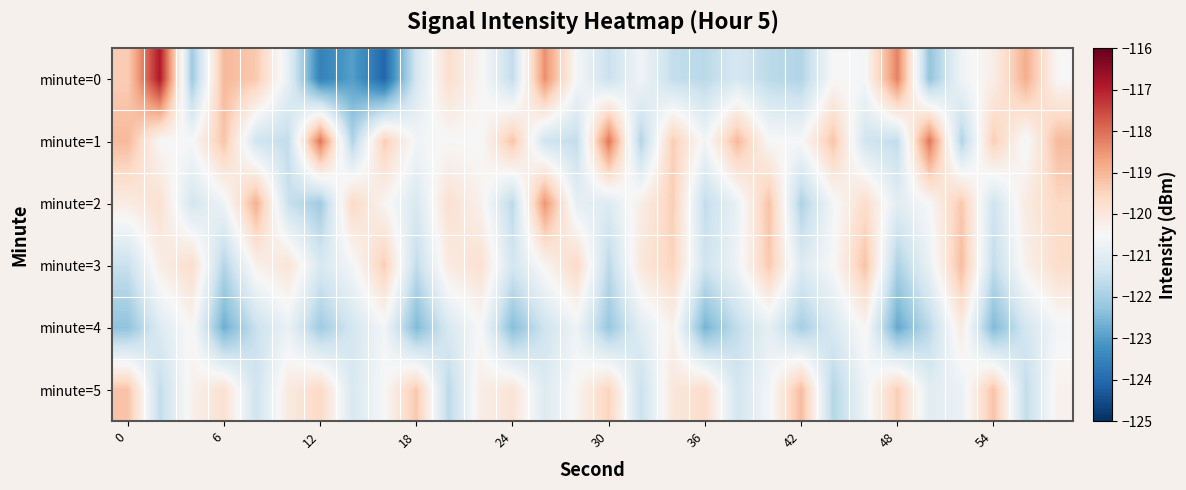

Reading right to left, what are all the values shown in this chart?

minute=0: -120.5	-118.9	-120.2	-120.7	-122.3	-118.2	-120.5	-120.5	-121.8	-121.7	-121.2	-121.7	-121.6	-120.7	-121.5	-120.6	-118.4	-121.6	-120.4	-119.8	-121.3	-124.0	-123.0	-123.5	-120.9	-119.3	-119.0	-122.1	-116.9	-119.4
minute=1: -119.1	-120.6	-119.4	-121.8	-118.1	-121.6	-121.4	-119.2	-120.5	-120.5	-119.1	-120.6	-119.4	-121.8	-118.1	-121.6	-121.4	-119.2	-120.5	-120.5	-120.6	-119.4	-121.8	-118.1	-121.6	-121.4	-119.2	-120.5	-120.5	-119.1
minute=2: -119.6	-120.1	-121.4	-119.3	-120.5	-121.0	-119.7	-120.6	-121.9	-119.2	-120.8	-121.6	-119.4	-120.2	-121.1	-120.9	-118.5	-121.7	-120.3	-119.8	-121.2	-120.4	-119.6	-122.1	-121.5	-118.9	-120.7	-121.3	-119.8	-120.2
minute=3: -119.7	-120.3	-121.6	-119.1	-120.8	-121.9	-119.2	-120.5	-121.1	-119.3	-120.7	-121.4	-119.5	-120.0	-121.7	-119.6	-120.4	-121.3	-119.8	-120.1	-121.6	-119.4	-120.6	-121.2	-119.9	-120.3	-121.8	-119.7	-120.2	-121.5
minute=4: -120.6	-121.3	-122.5	-120.1	-121.7	-122.8	-120.4	-121.2	-122.0	-120.9	-121.6	-122.6	-120.3	-121.0	-122.2	-120.7	-121.4	-122.4	-120.5	-121.2	-122.5	-120.6	-121.3	-122.1	-120.8	-121.5	-122.7	-120.4	-121.1	-122.3
minute=5: -120.3	-121.6	-119.2	-120.8	-121.0	-119.4	-120.7	-121.8	-119.1	-120.6	-121.3	-119.7	-120.0	-121.5	-119.5	-120.4	-121.1	-119.9	-120.2	-121.7	-119.3	-120.5	-121.2	-119.6	-120.1	-121.4	-119.8	-120.3	-121.6	-119.2